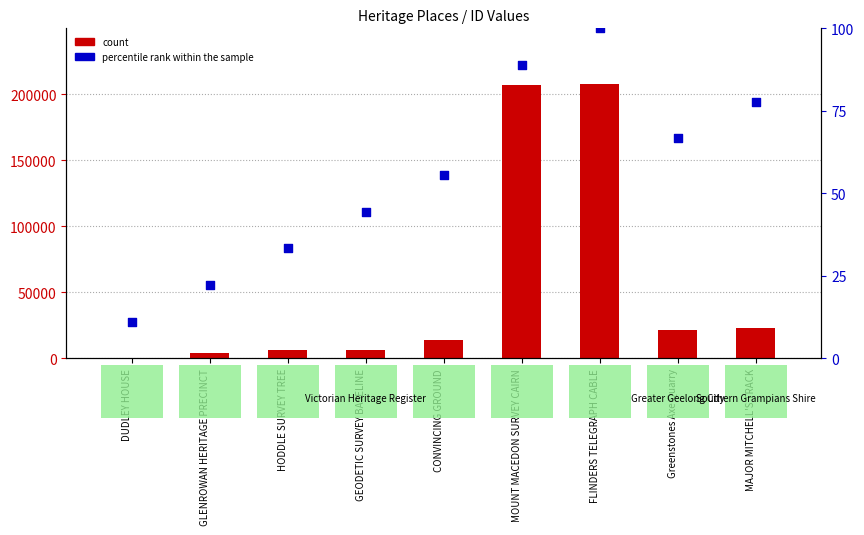

At how many categories does at least one series exceed 193473?

2